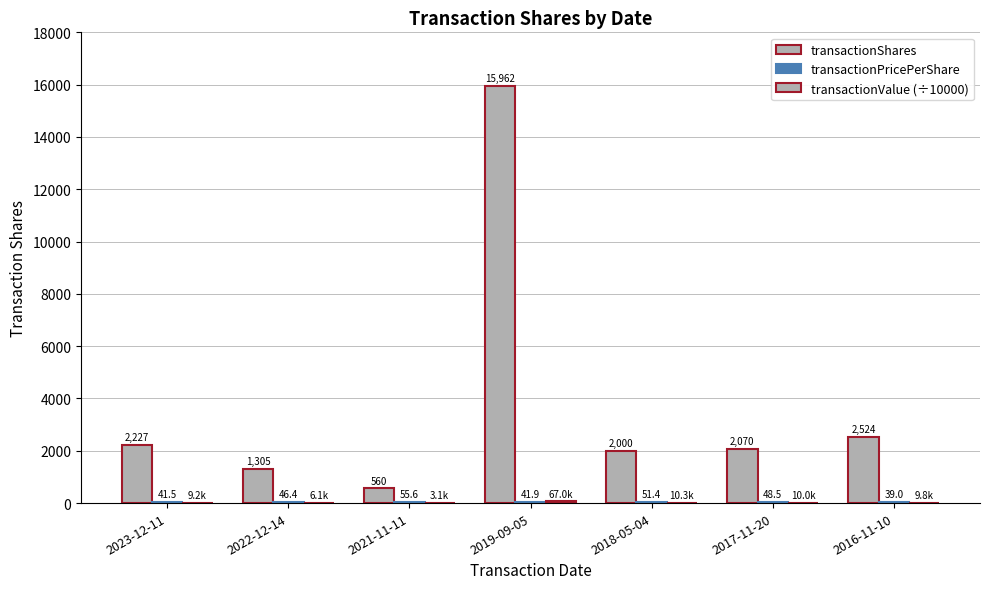

Reading left to right, what are all the values shown in this chart?

transactionShares: 2227.0	1305.0	560.0	15962.0	2000.0	2070.0	2524.0
transactionPricePerShare: 41.5	46.4	55.6	41.9	51.4	48.5	39.0
transactionValue (÷10000): 9.2	6.1	3.1	67.0	10.3	10.0	9.8